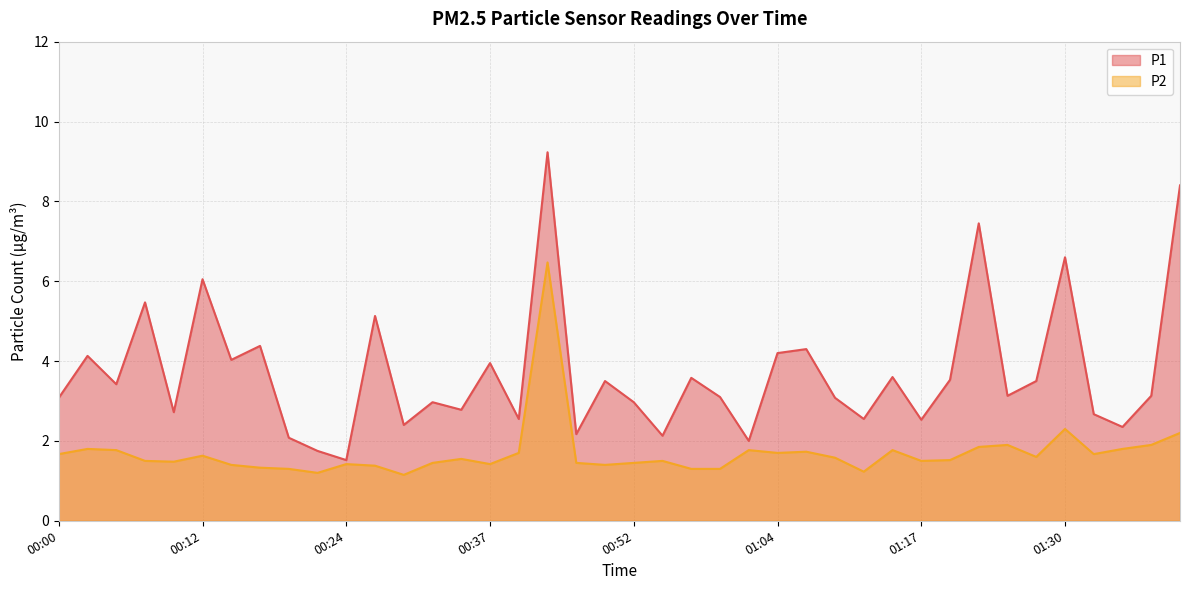

How many data points does each series have?

40